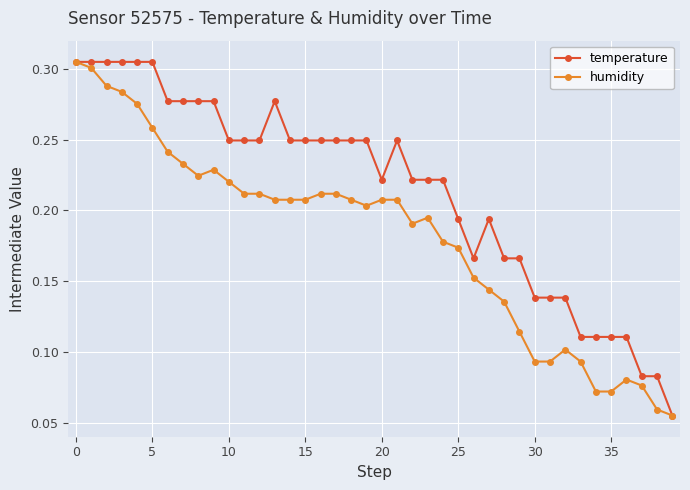

Count the temperature values in the range 0 to 1.

40